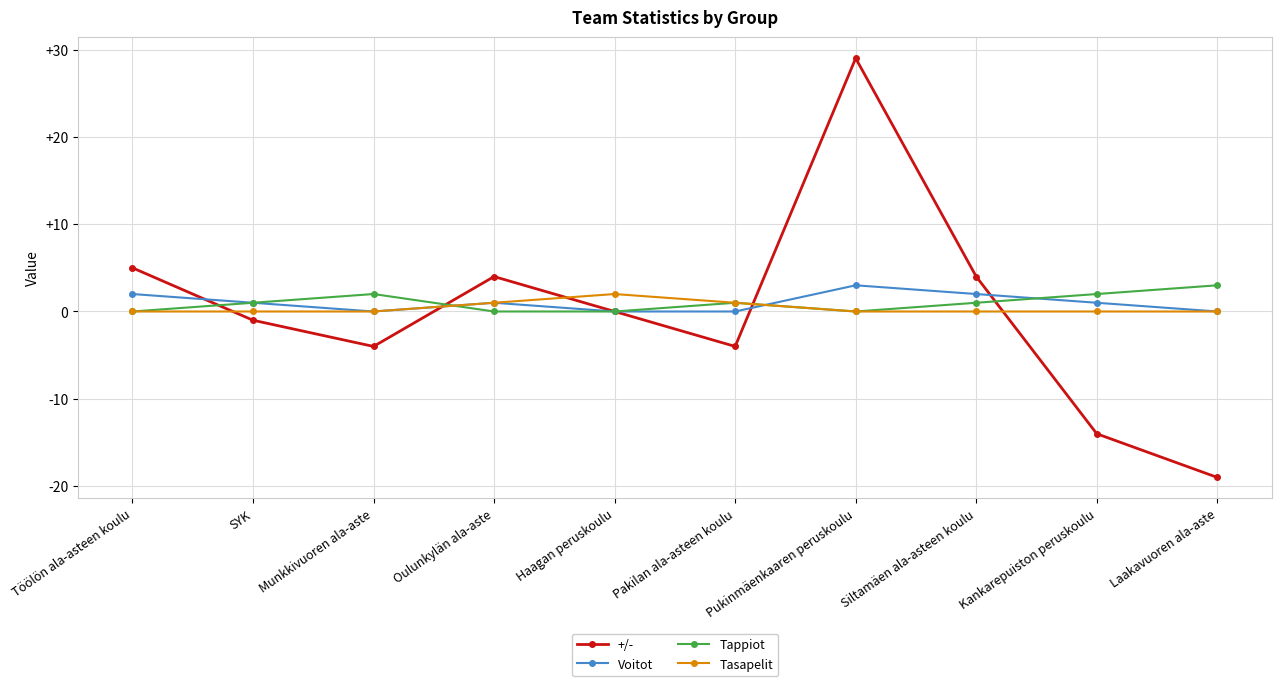

Between Munkkivuoren ala-aste and Laakavuoren ala-aste, which series saw the biggest shift?

+/-